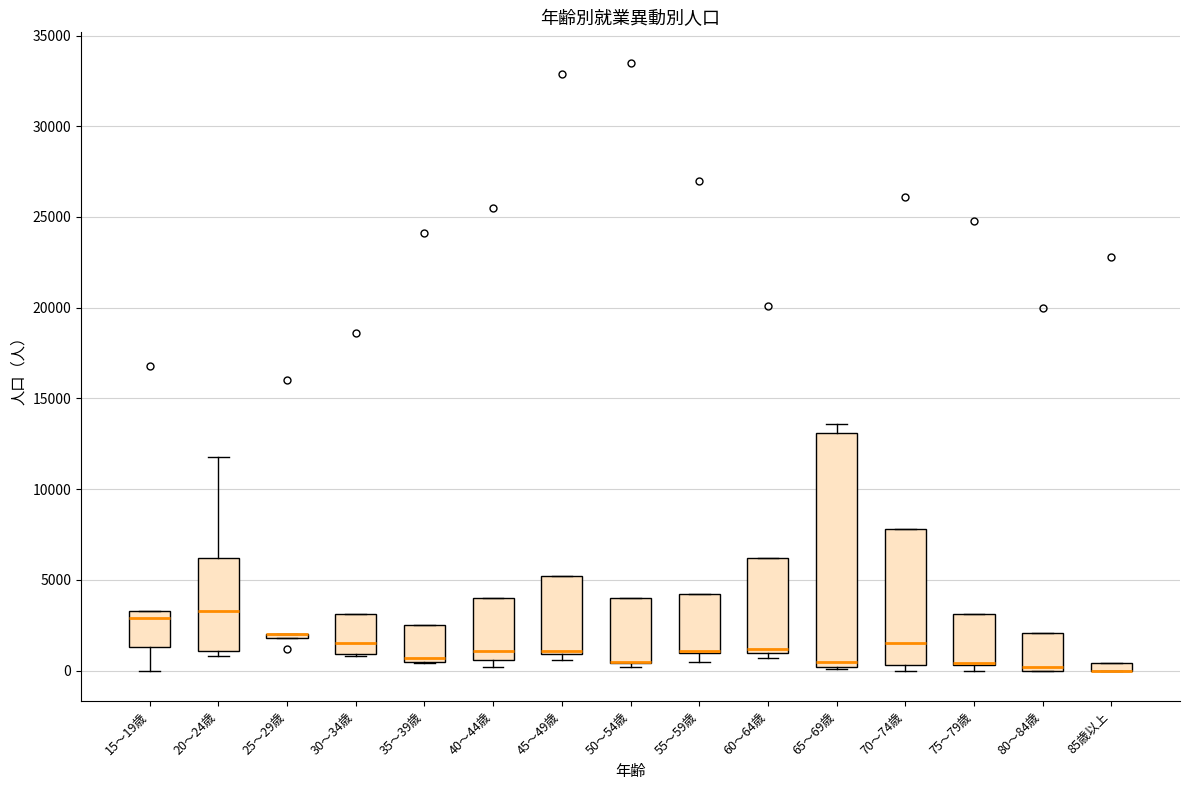

Where is the lower edge of the box for 75～79歳 on the y-axis? The values are not printed on the chart, so give them approximately, as read against the axis.

500